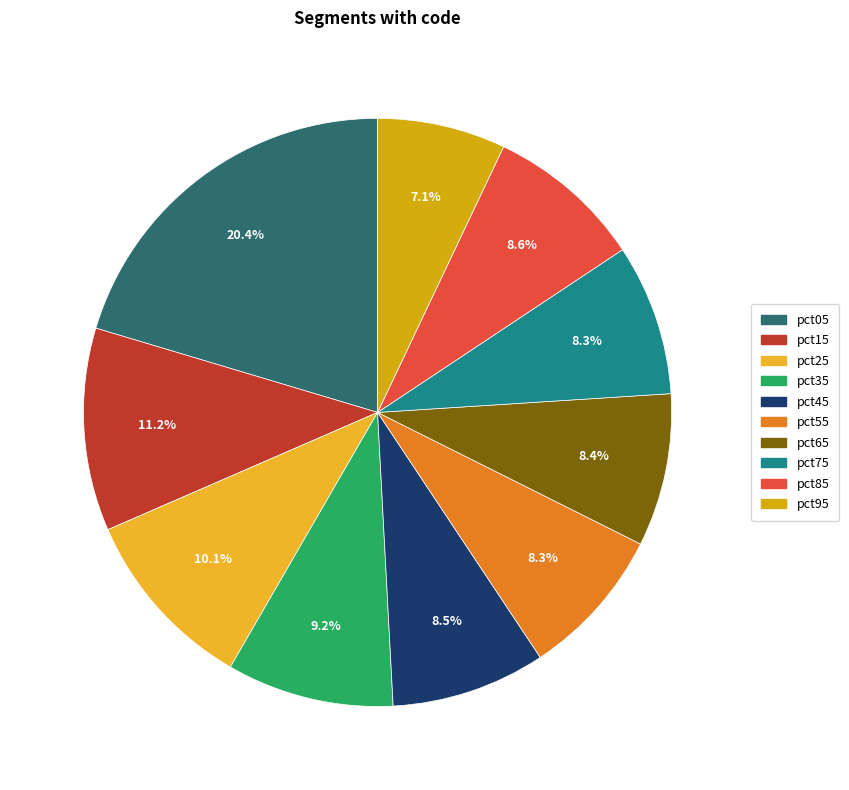

Which has a higher value, pct95 or pct05?

pct05